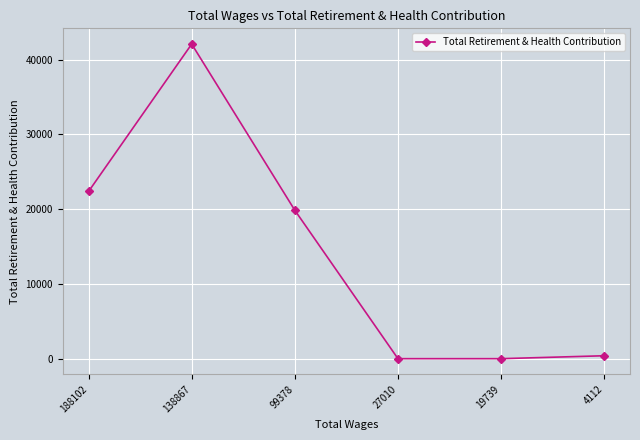

How many categories are shown in the chart?

6